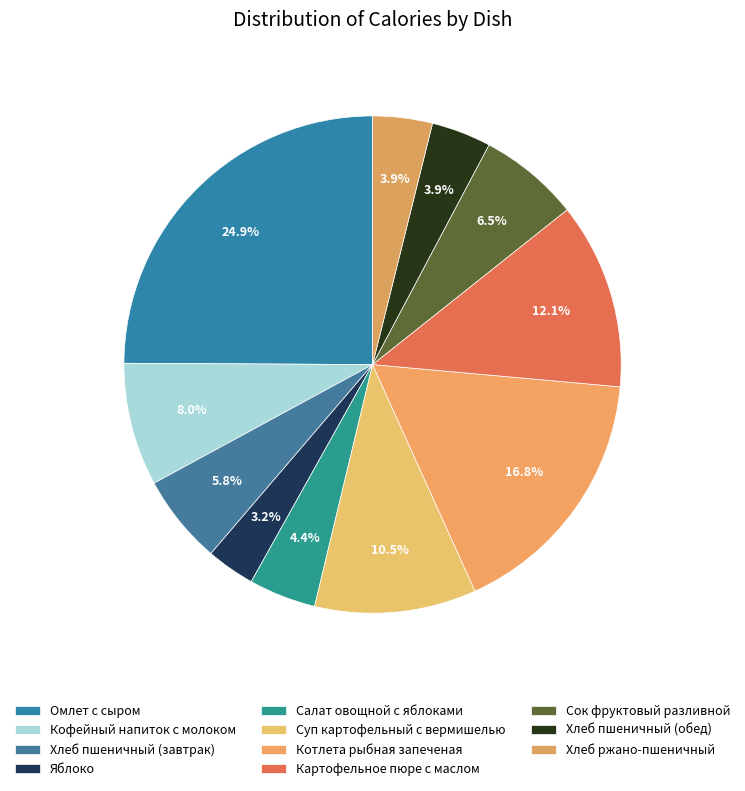

To the nearest percent, what is the average slice percentage?

9%